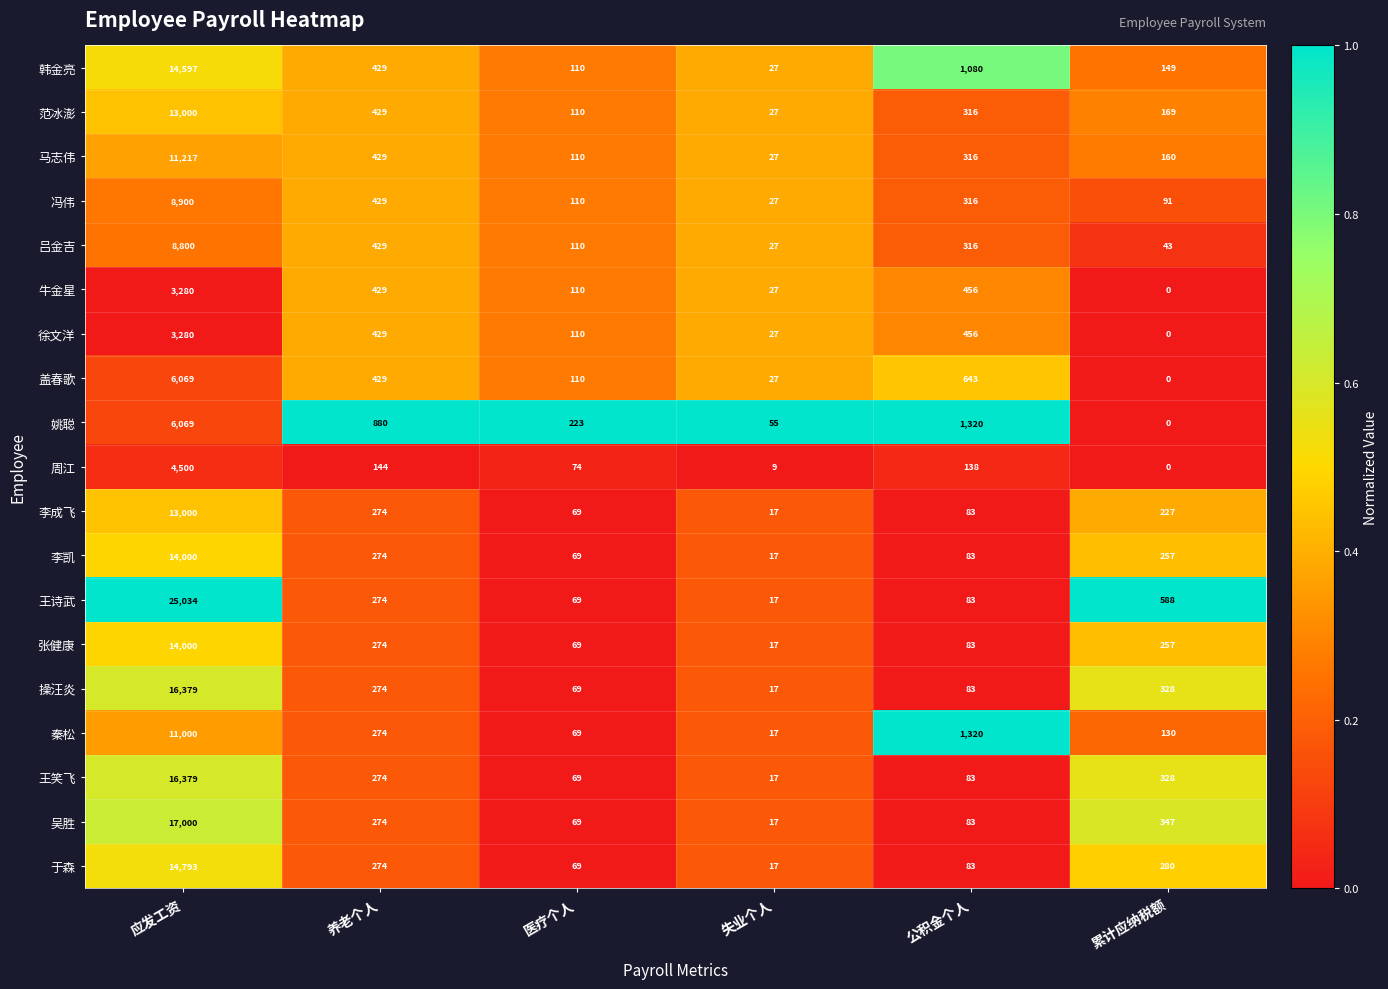

Which label corresponds to the largest value in the chart?

应发工资